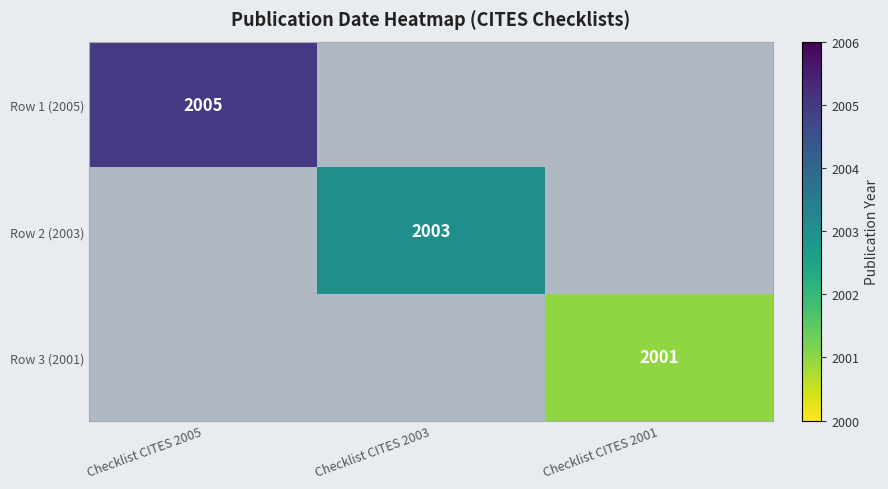

Is it true that Row 1 (2005) equals 2005 at Checklist CITES 2005?

True